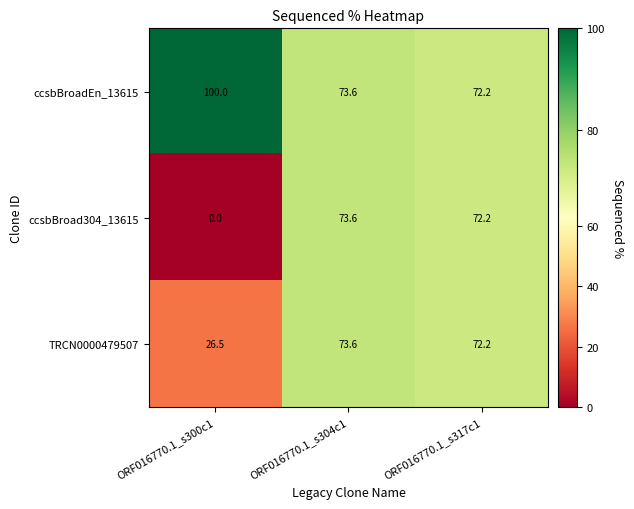

Which label corresponds to the largest value in the chart?

ORF016770.1_s300c1